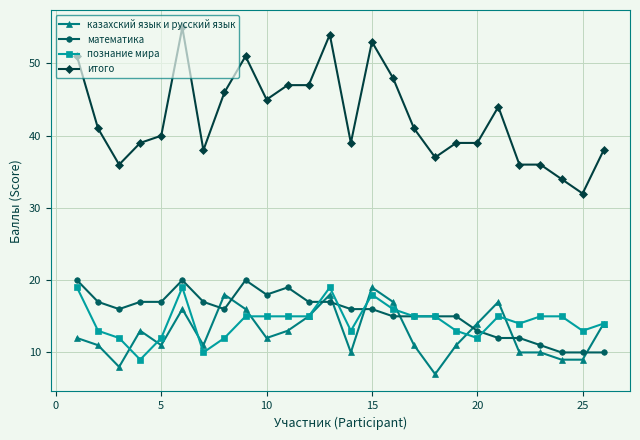

What is the greatest value displayed?

55